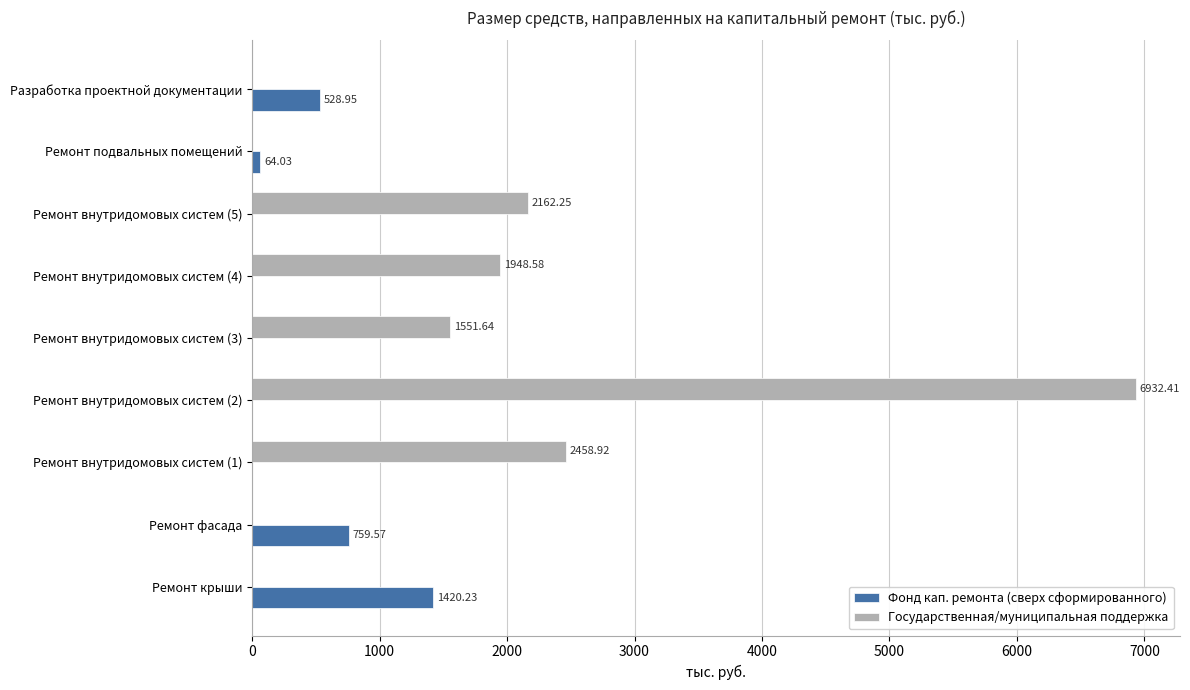

Which series changed the most between Ремонт фасада and Ремонт внутридомовых систем (3)?

Государственная/муниципальная поддержка